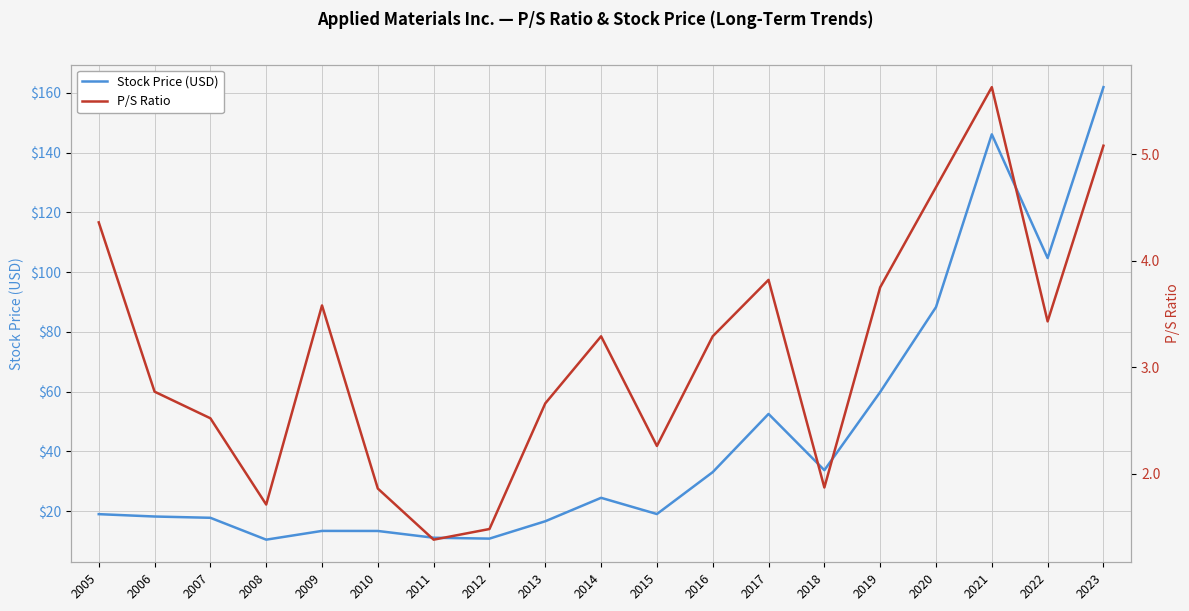

What is the difference between the highest and lowest values at 2012?

9.3